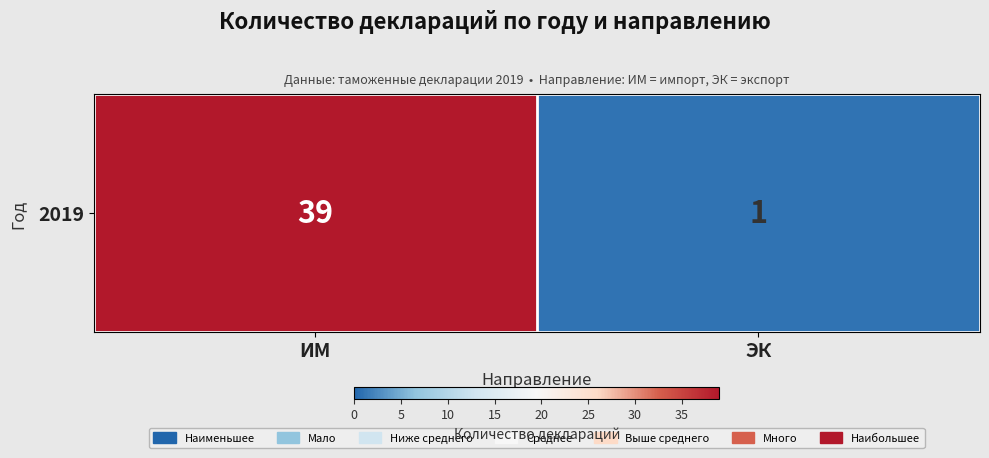

Count the values in the range 1 to 39.

2